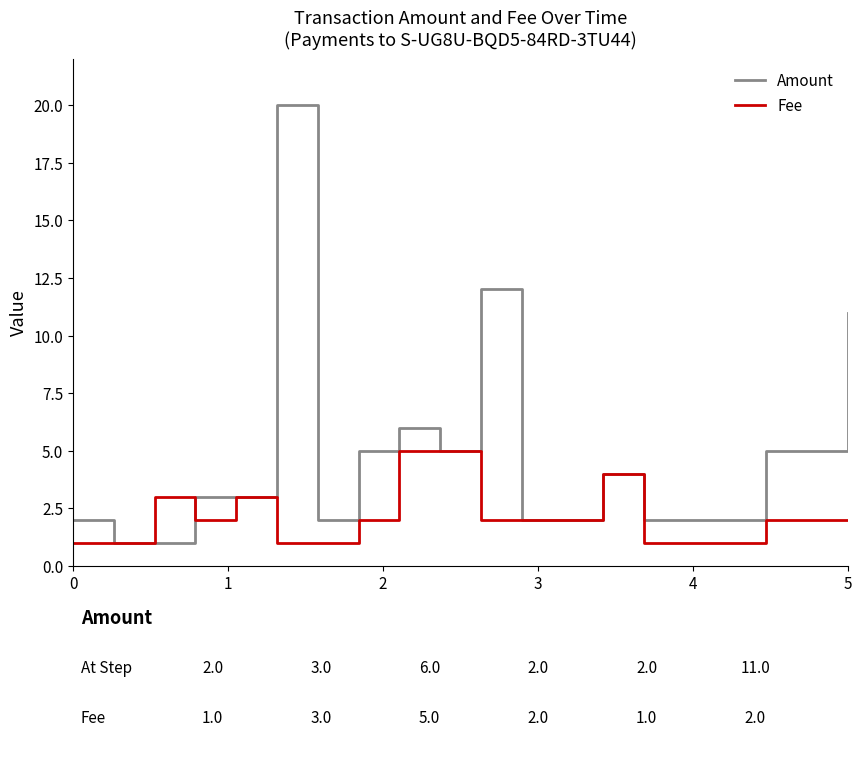

List the series in order of their overall mean, highest first.

Amount, Fee